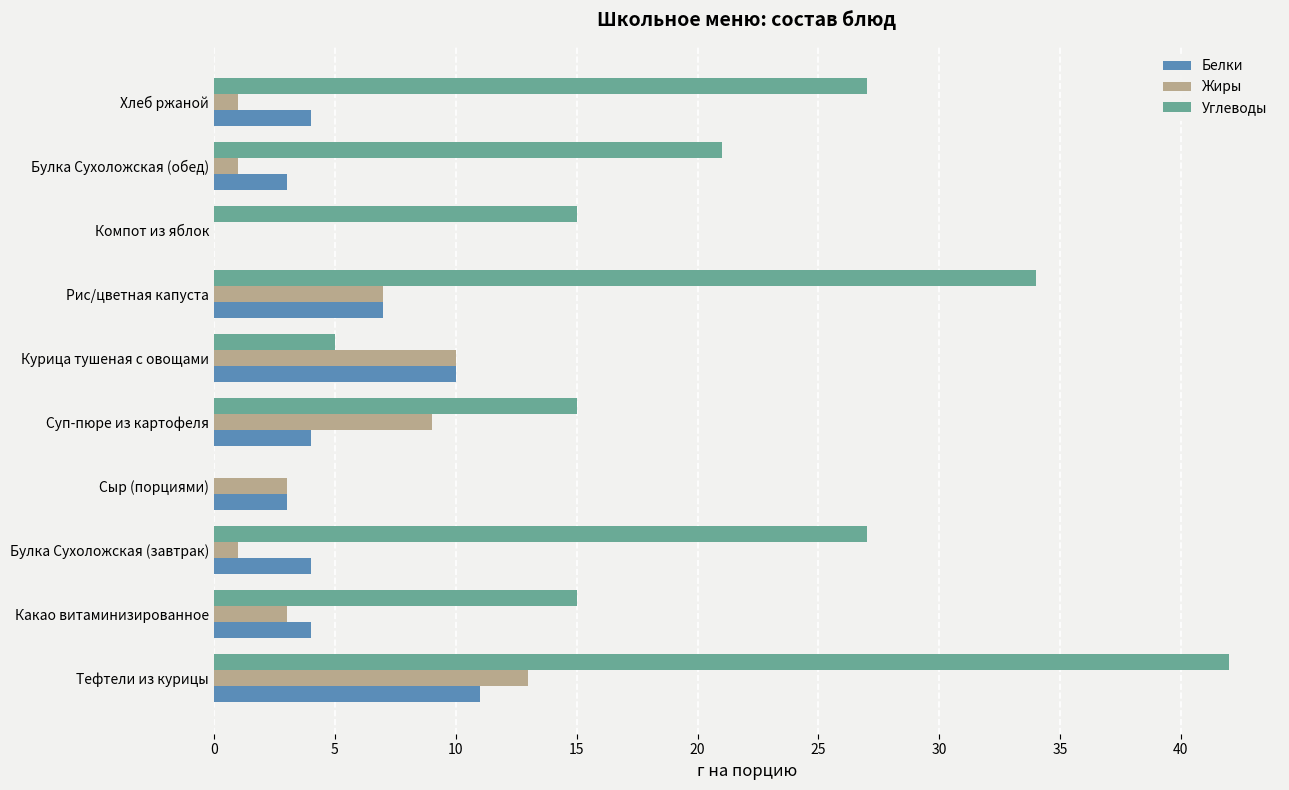

How many values in Жиры are above zero?

9